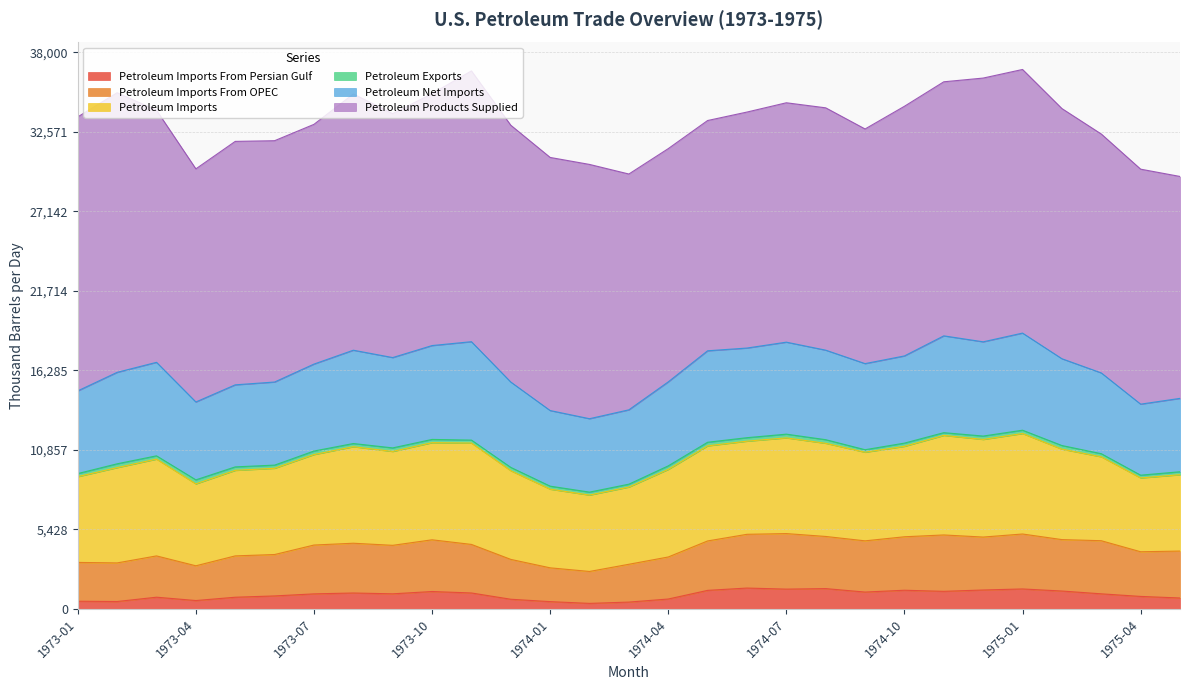

Which series changed the most between 1973-07 and 1975-03?

Petroleum Imports